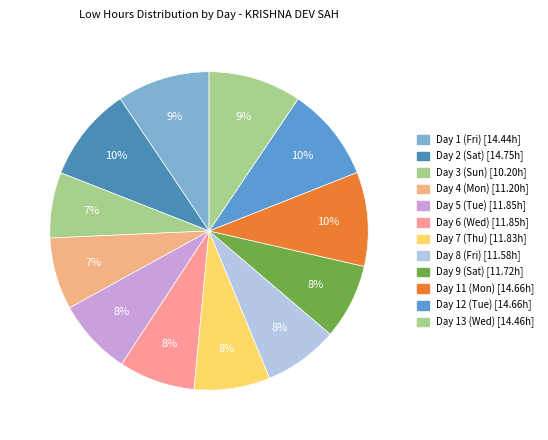

True or false: Day 9 (Sat) accounts for 14% of the total.

False